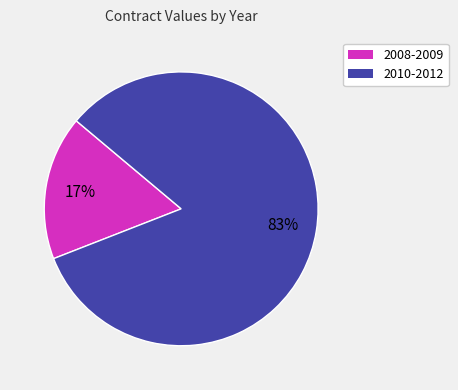

To the nearest percent, what is the average slice percentage?

50%